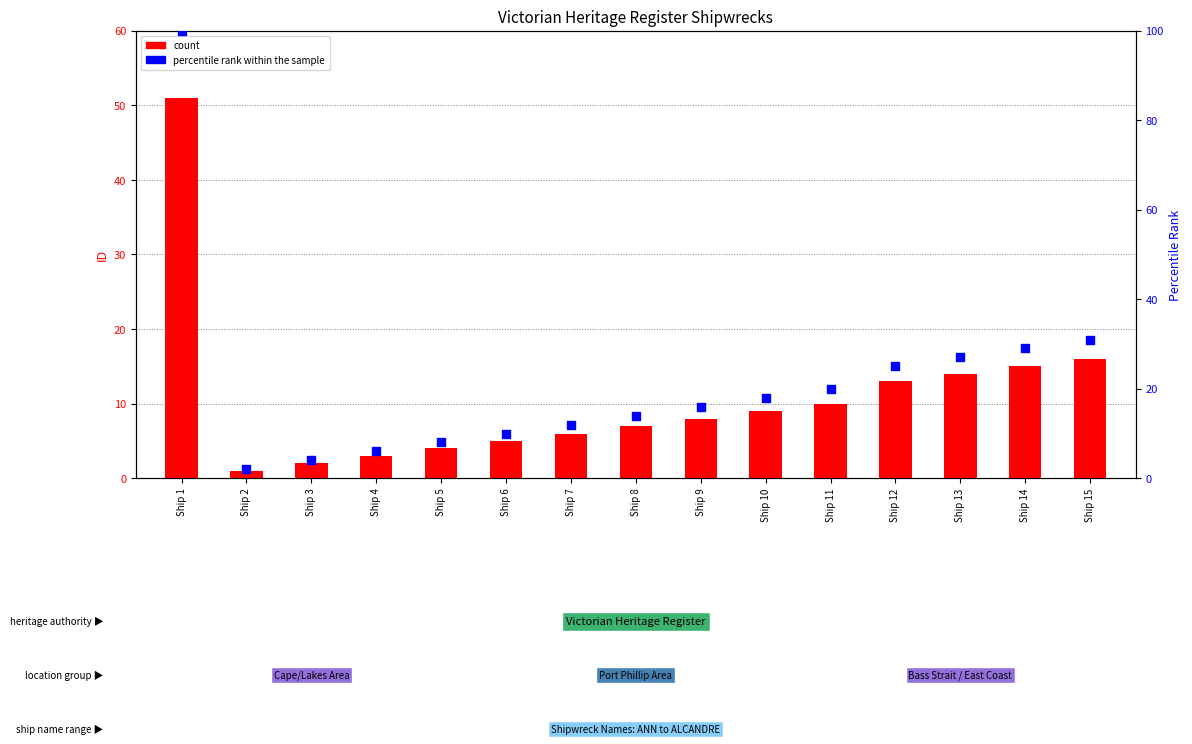

What are all the series names shown in the legend?

count, percentile rank within the sample